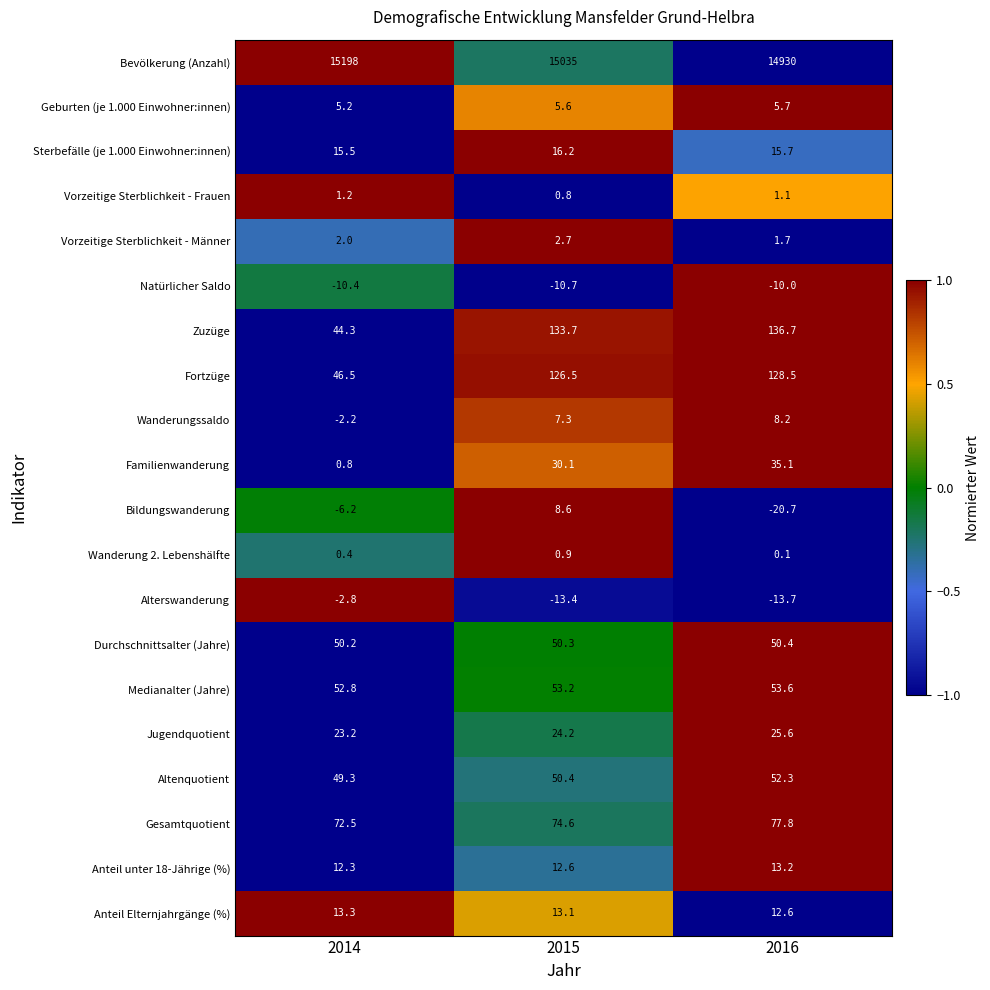

Which category has the highest value across all series?

2014